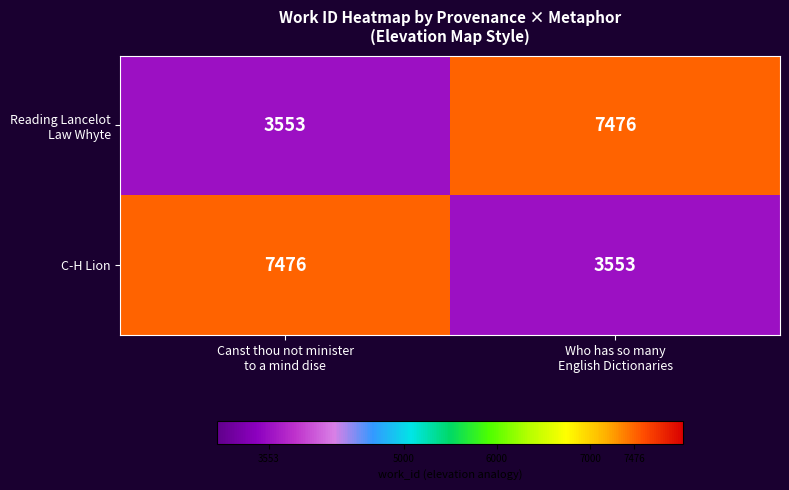

What is the maximum value shown in the chart?

7476